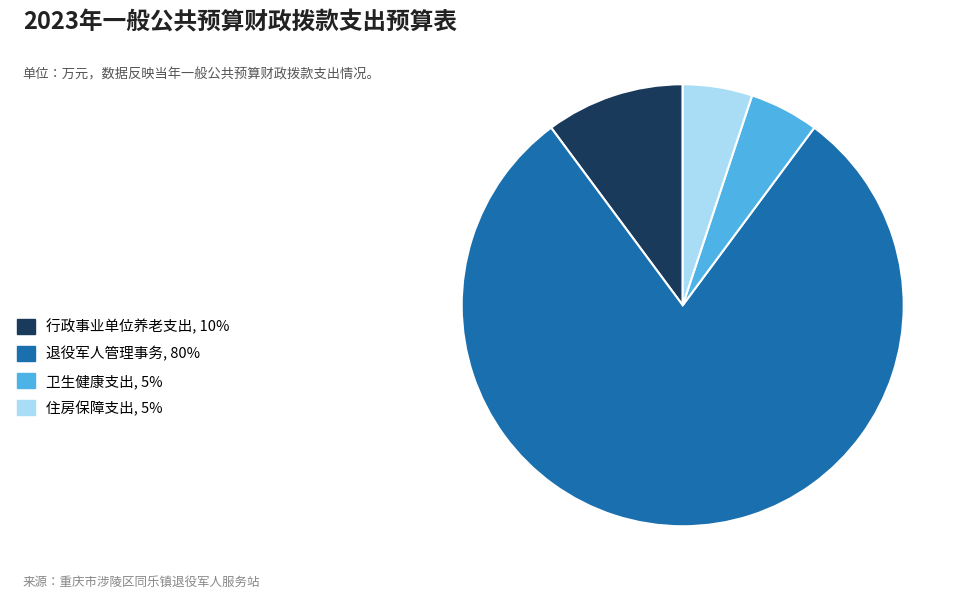

Between 退役军人管理事务, 80% and 行政事业单位养老支出, 10%, which is larger?

退役军人管理事务, 80%